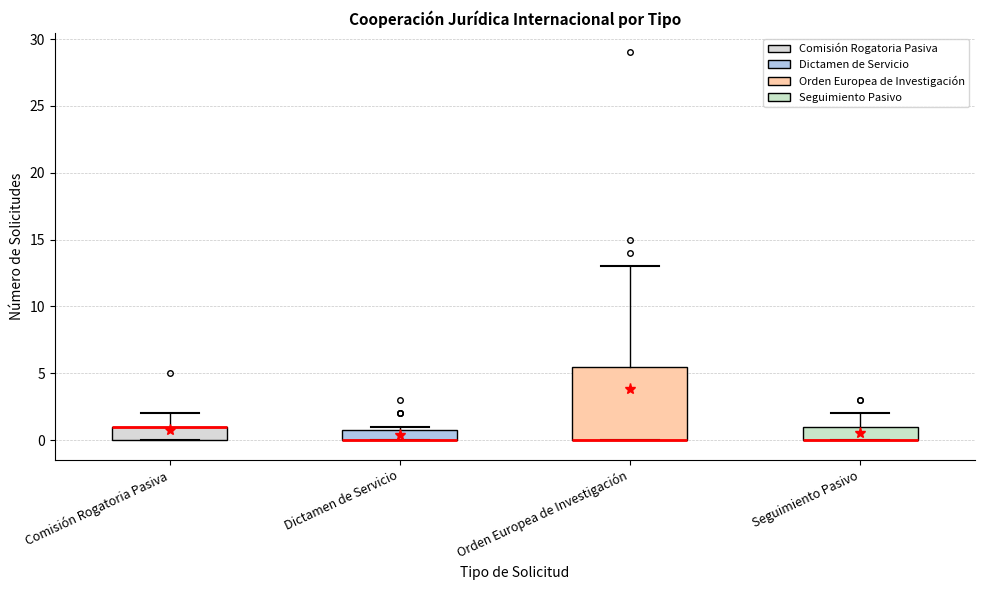

Where is the lower edge of the box for Comisión Rogatoria Pasiva on the y-axis? The values are not printed on the chart, so give them approximately, as read against the axis.

0.0